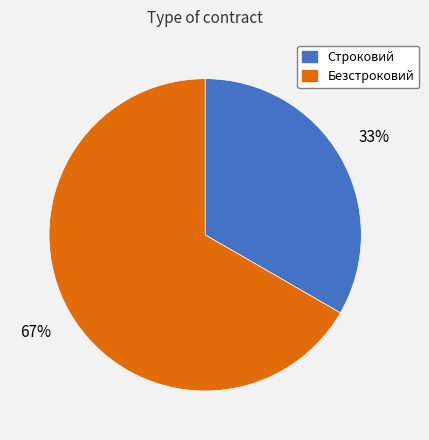

What is the largest slice in the pie chart?

Безстроковий